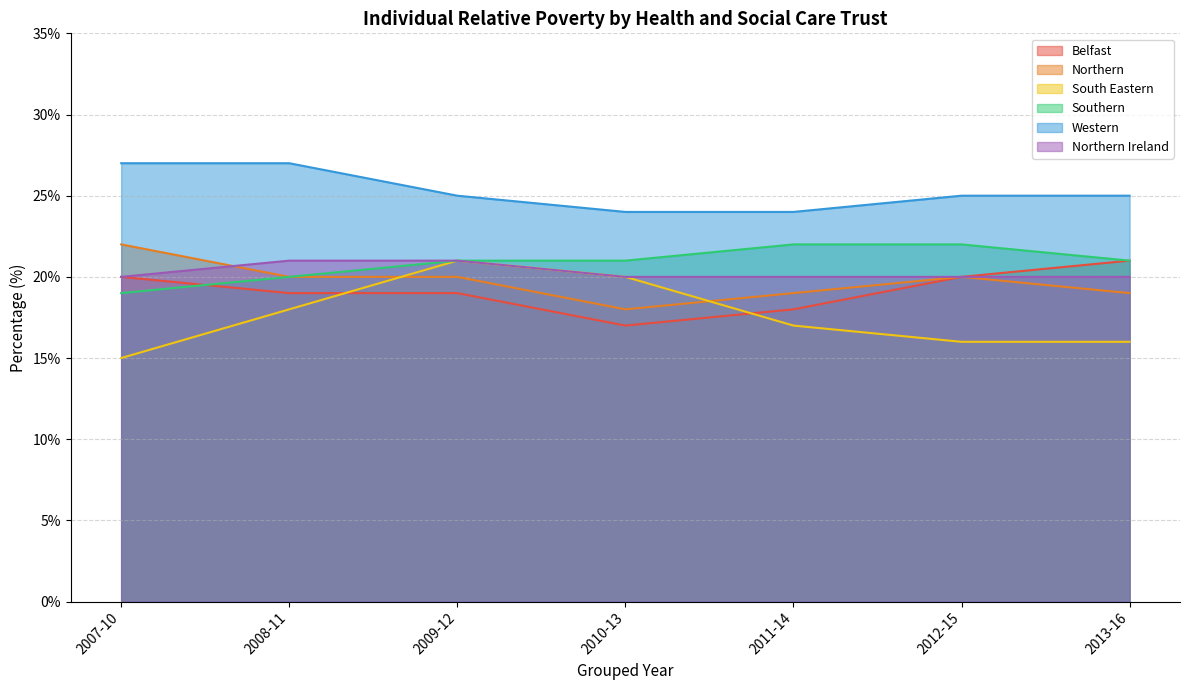

True or false: Northern and Western cross at least once.

False